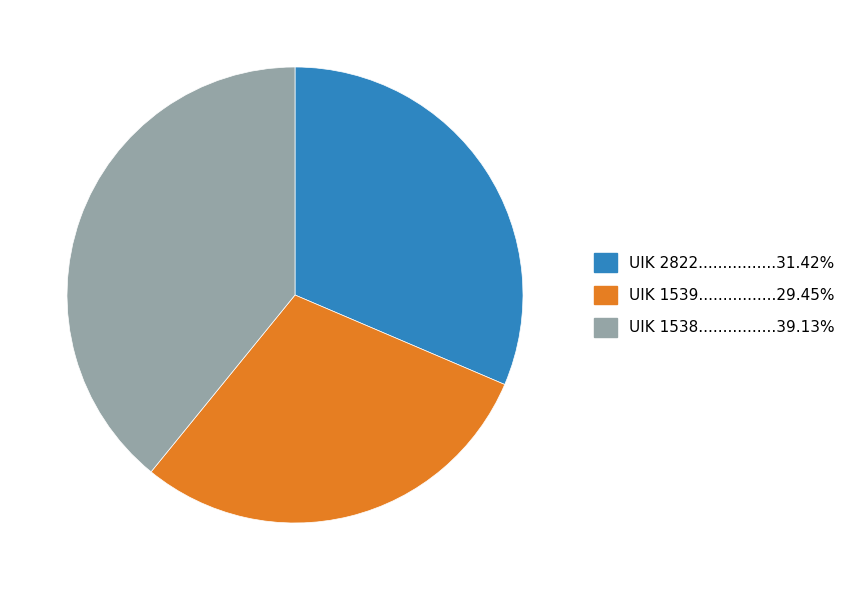

Does any single category account for the majority?

No